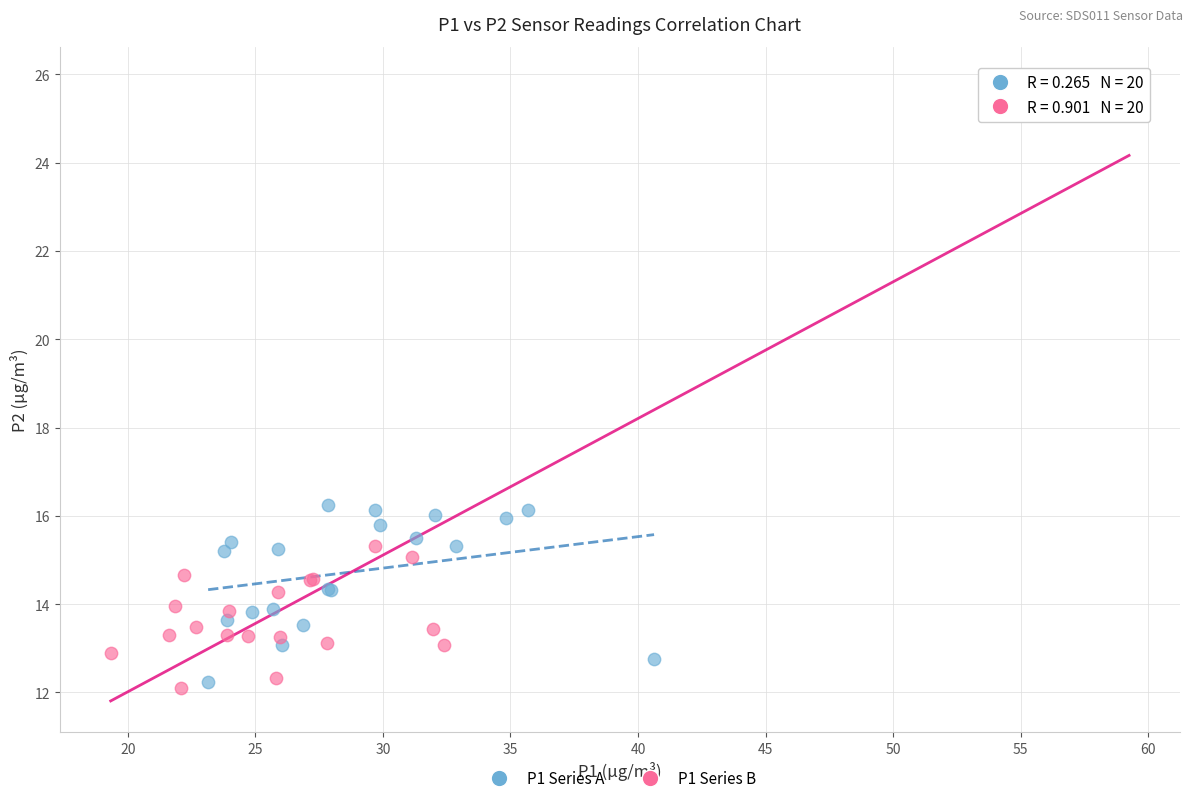

What are all the series names shown in the legend?

P1 Series A, P1 Series B